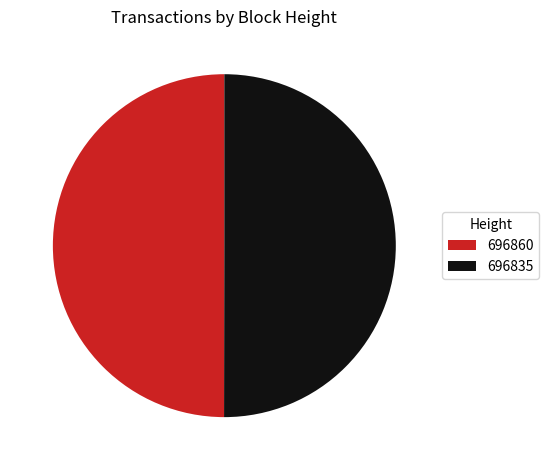

Do 696835 and 696860 together represent more than half of the pie?

Yes